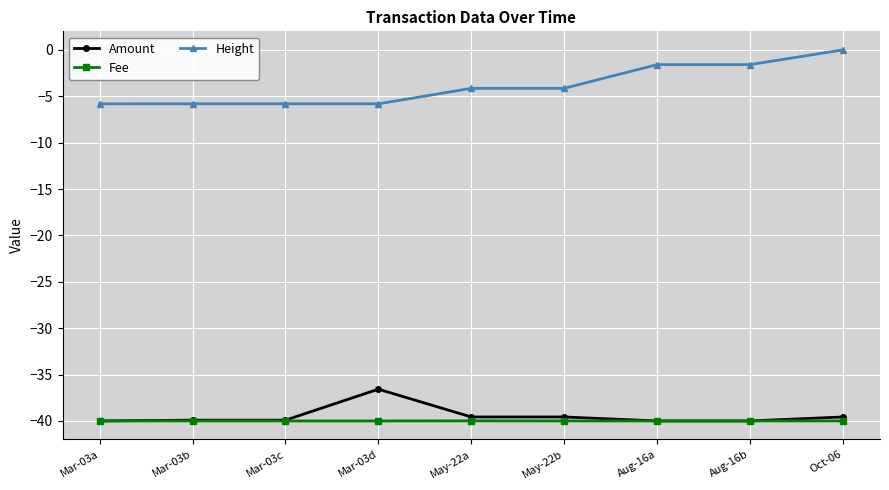

Which series has the largest range (max minus min)?

Height